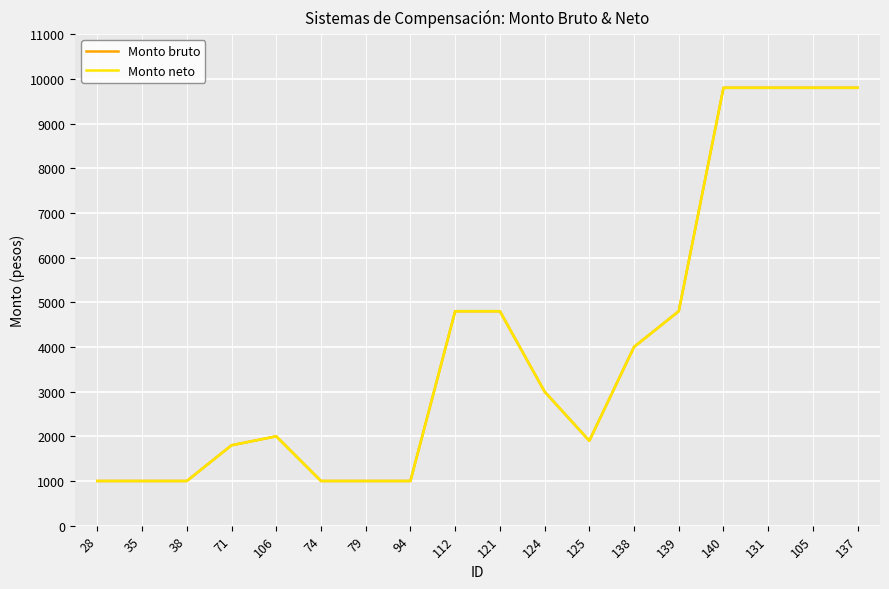

Does the chart display data point markers on the line(s)?

No